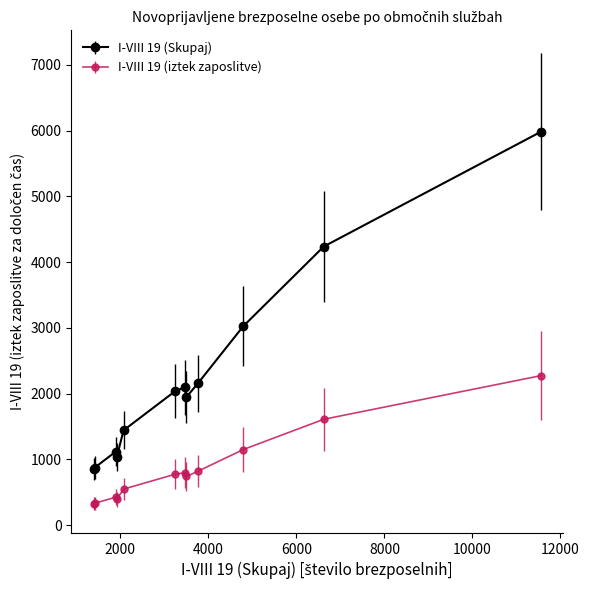

Which series has the widest spread of values?

I-VIII 19 (Skupaj)